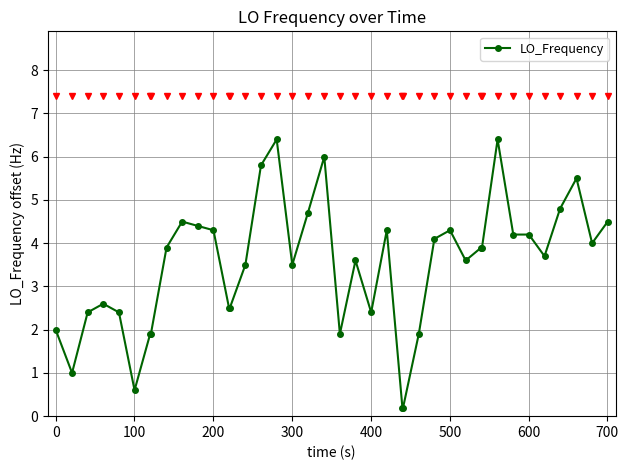

What is the value of the 7th point from the left?

1.9